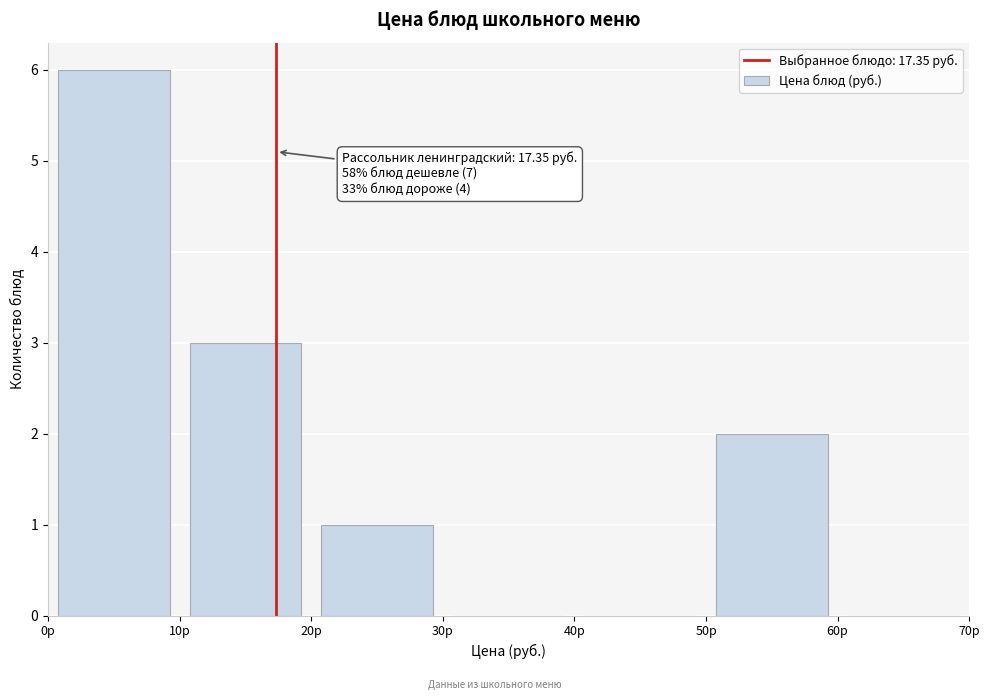

Which range on the x-axis has the tallest bar?

0 to 10